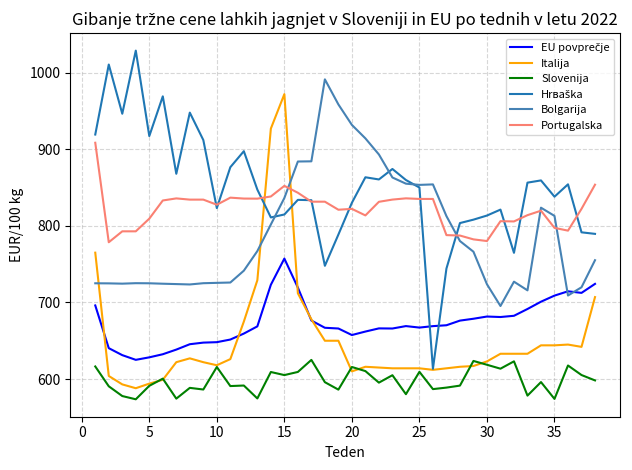

What is the lowest value of the Portugalska series?

778.6